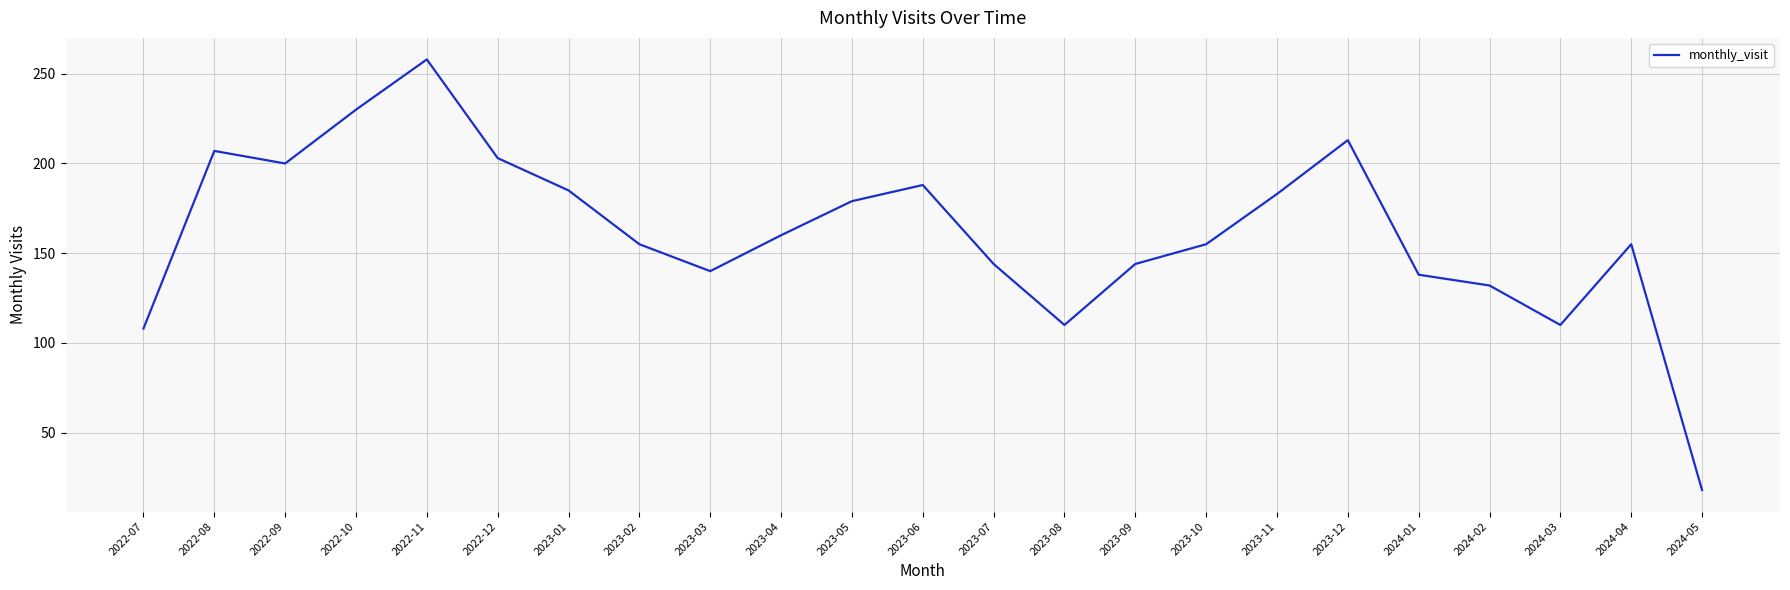

True or false: there are more than 0 points higher than both neighbors.

True